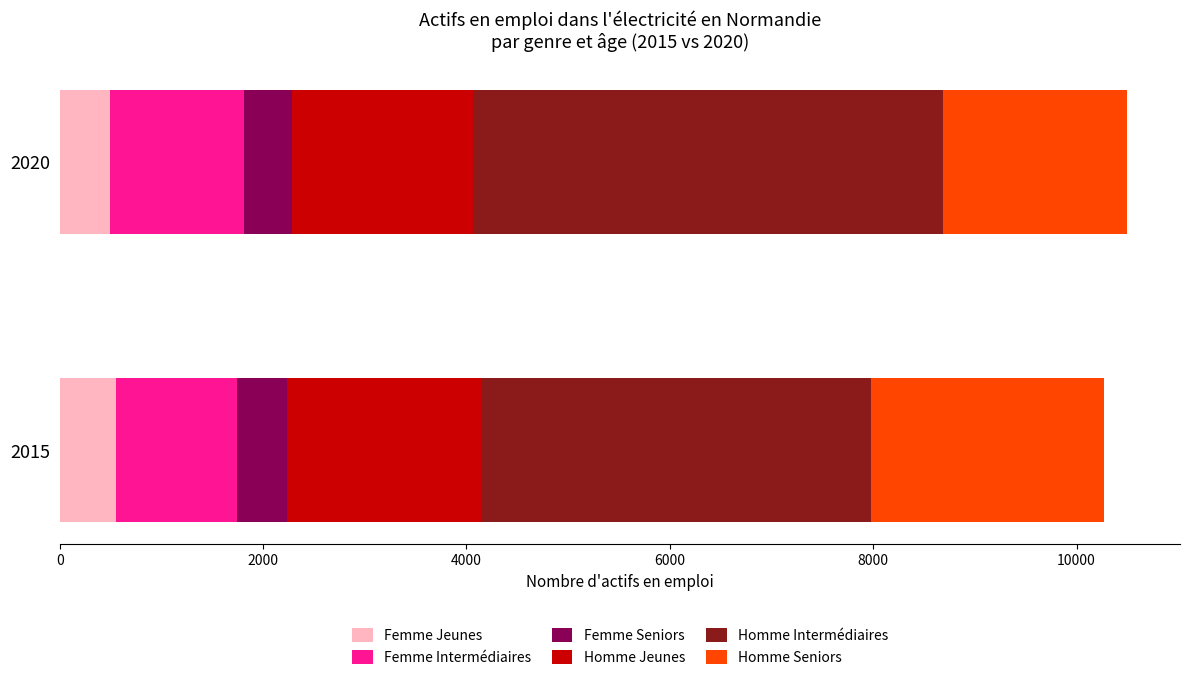

What is the total value across all series at 2015?

10271.9